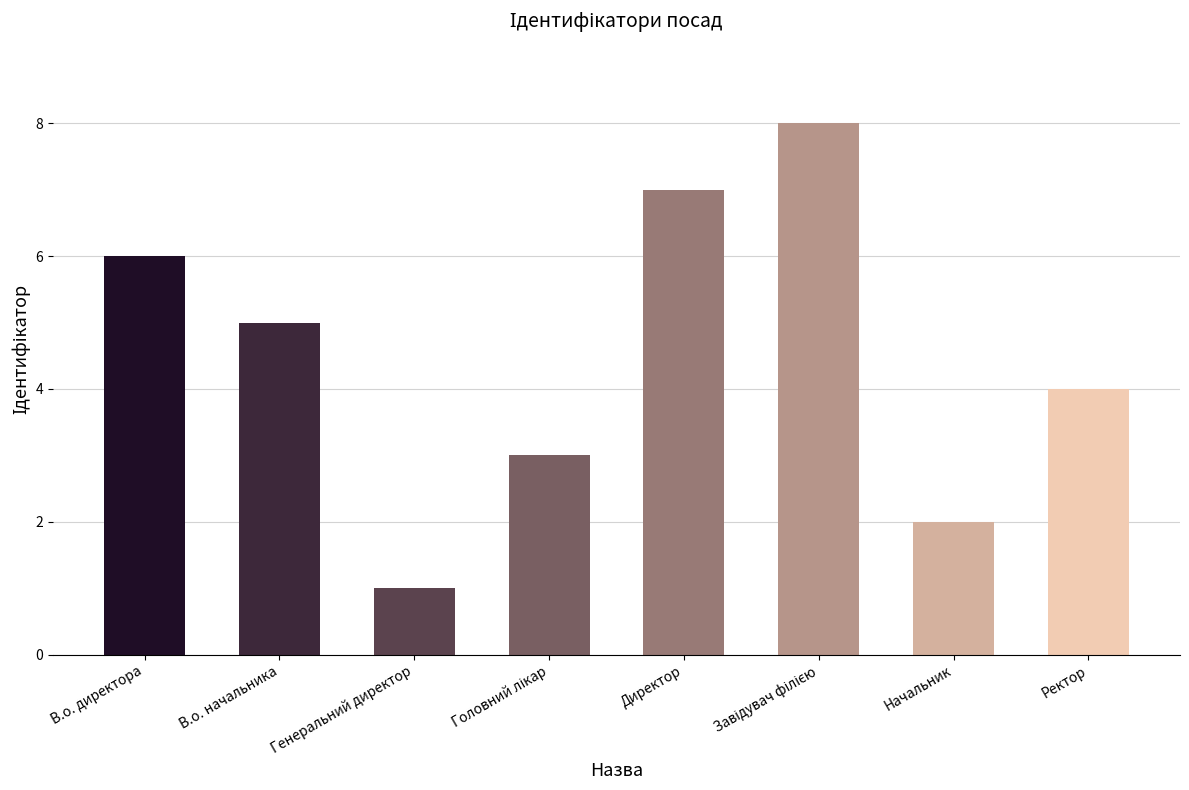

What is the difference between the maximum and minimum values?

7